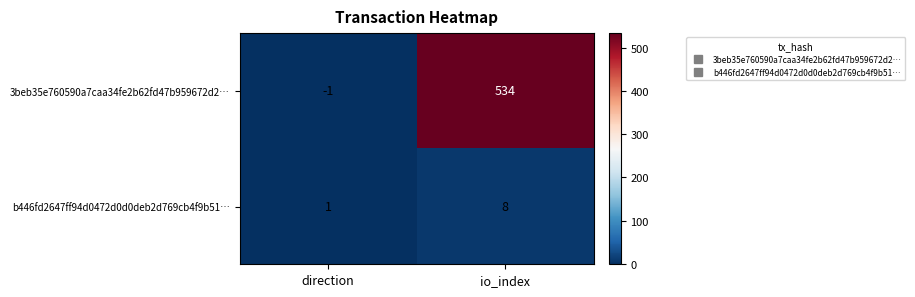

What is the highest value of the 3beb35e760590a7caa34fe2b62fd47b959672d2… series?

534